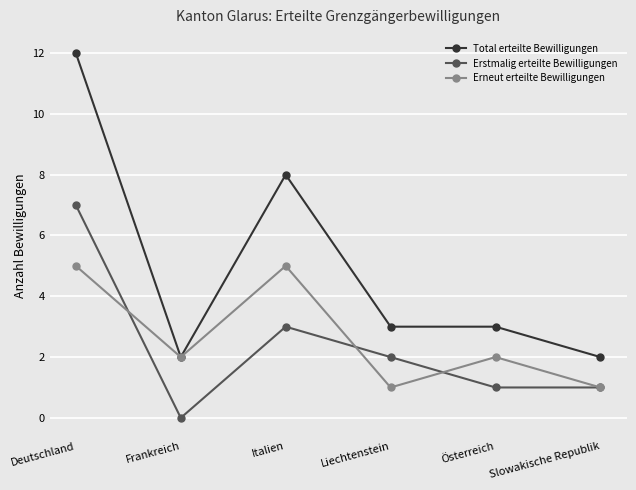

At which category does Erstmalig erteilte Bewilligungen reach its first local valley?

Frankreich